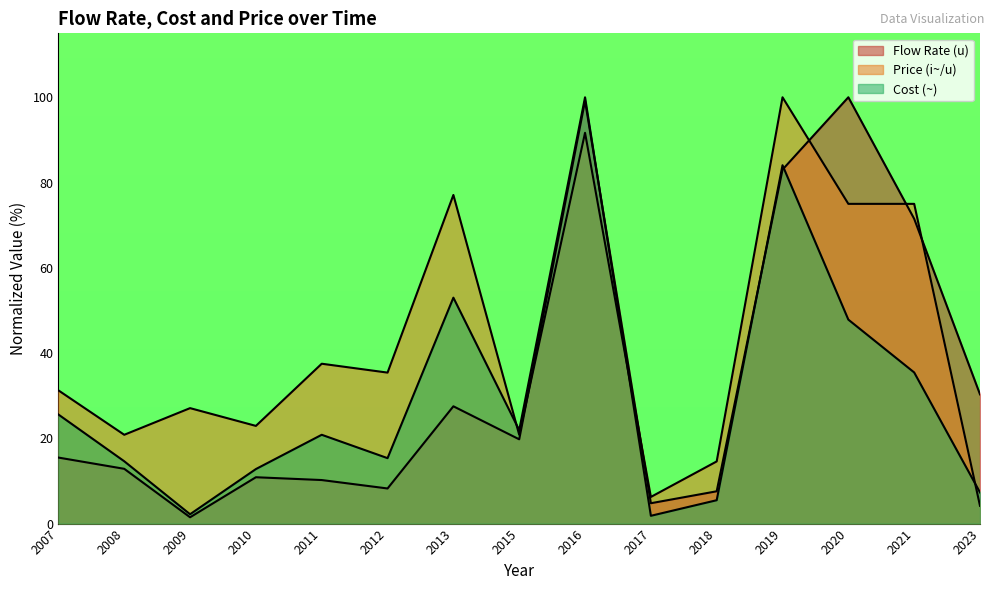

Which label corresponds to the smallest value in the chart?

2009